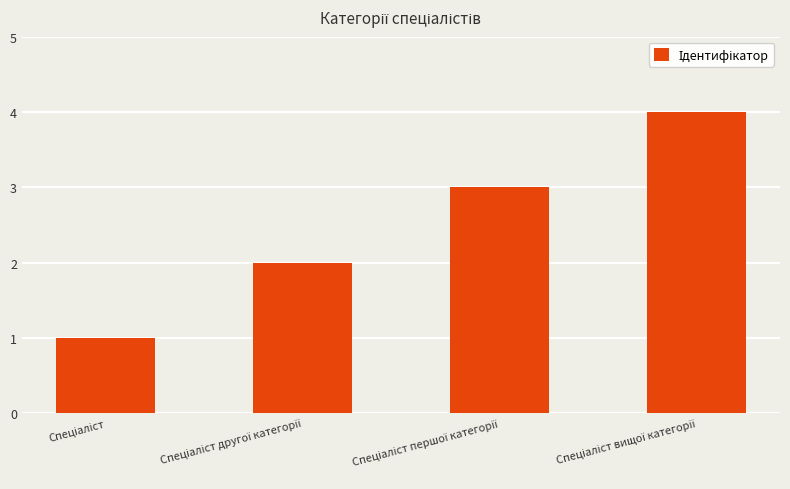

What is the maximum value shown in the chart?

4